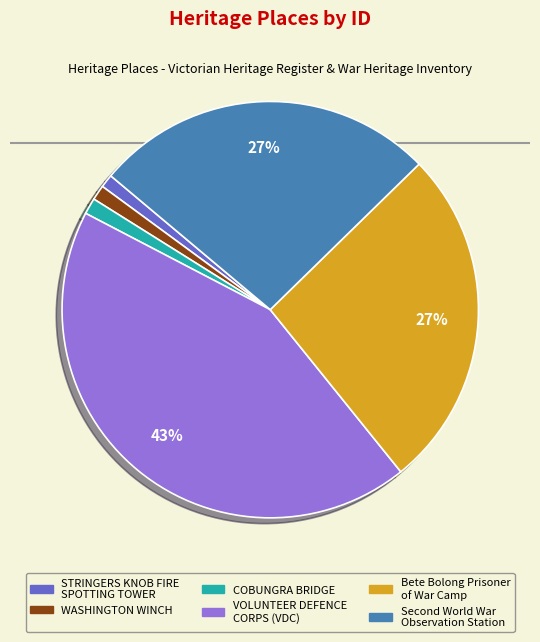

Is there any slice that represents more than half of the pie?

No